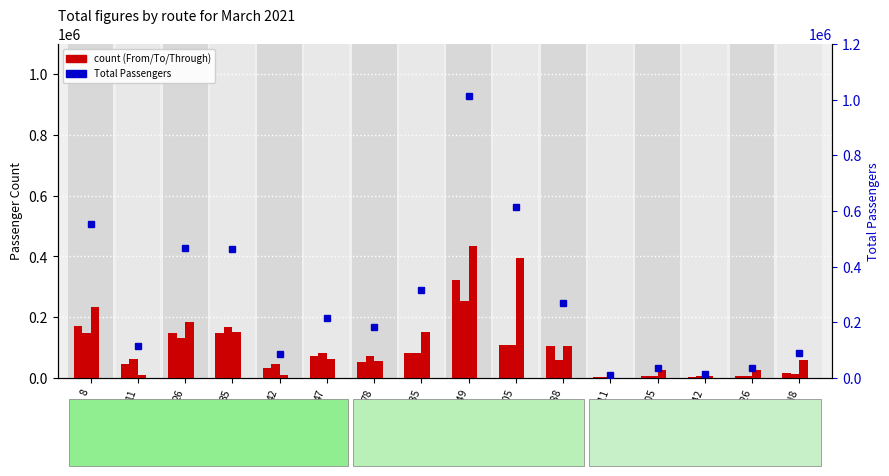

How many groups of bars are there?

16